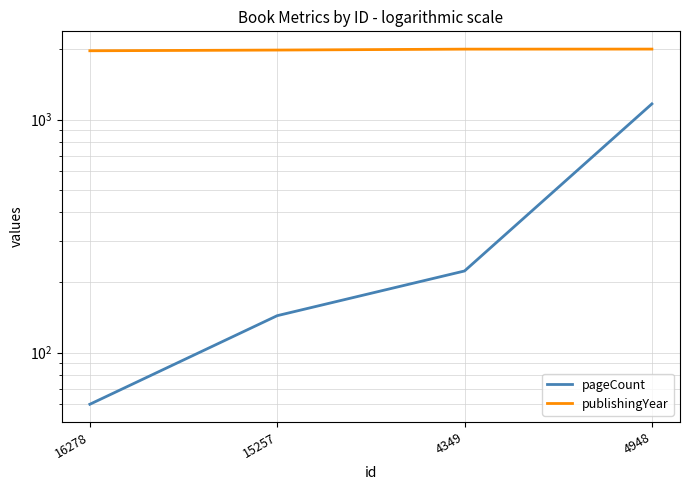

Reading left to right, list all the values displayed in this chart.

pageCount: 16278=60	15257=144	4349=224	4948=1168
publishingYear: 16278=1974	15257=1988	4349=2006	4948=2007